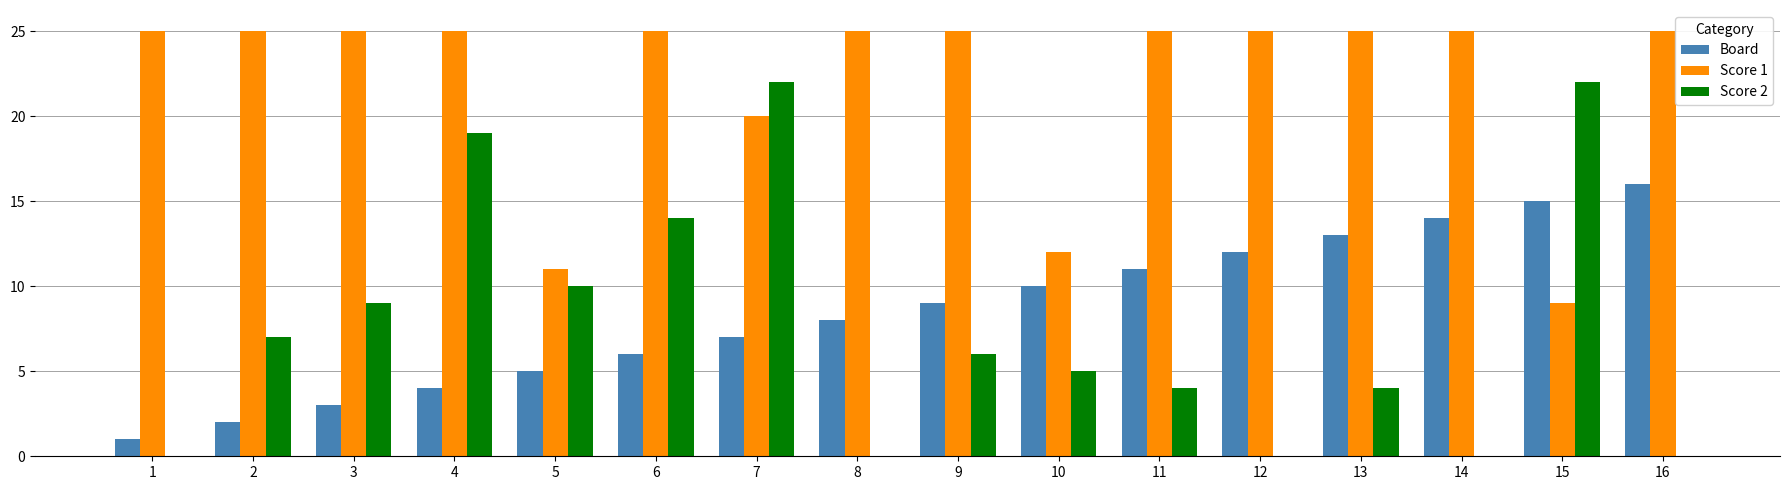

At which label does Score 2 first exceed 6?

2